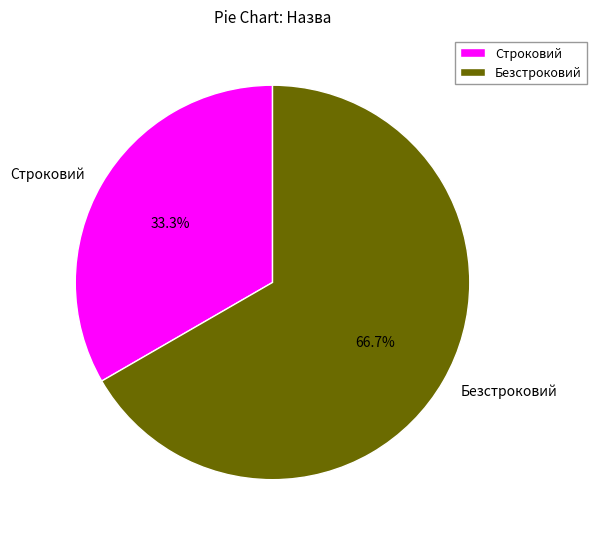

Between Строковий and Безстроковий, which is larger?

Безстроковий